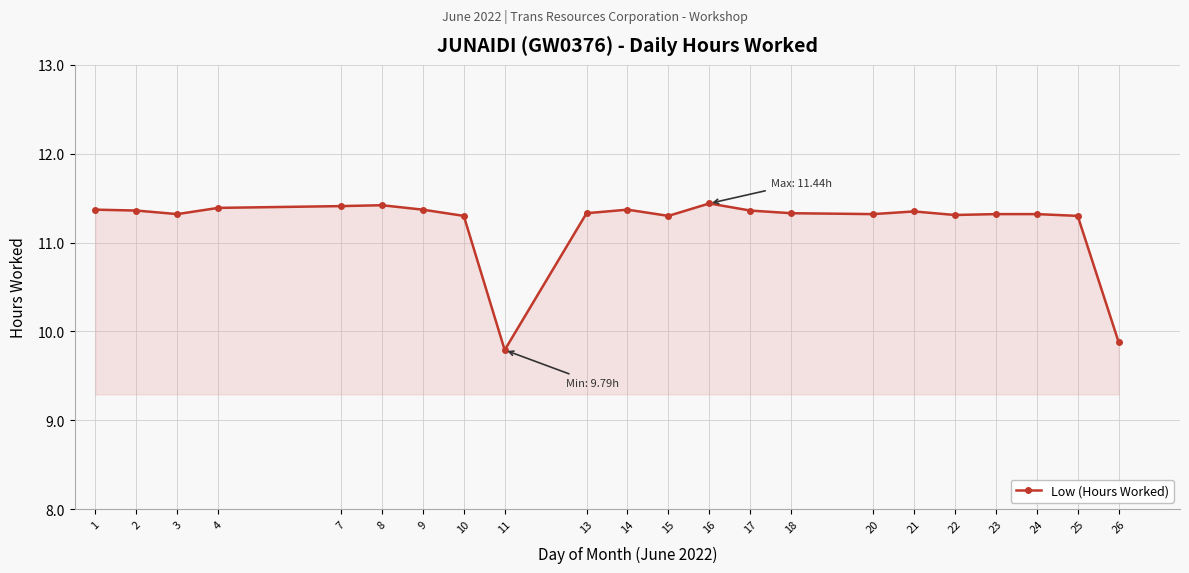

What is the change in value from 23 to 26?

-1.4